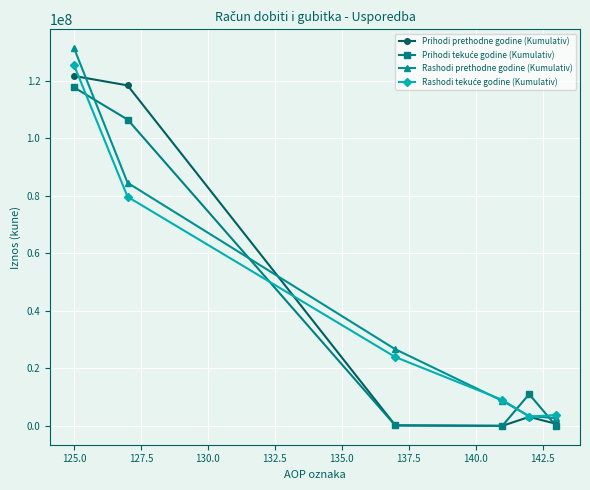

What is the greatest value displayed?

131246090